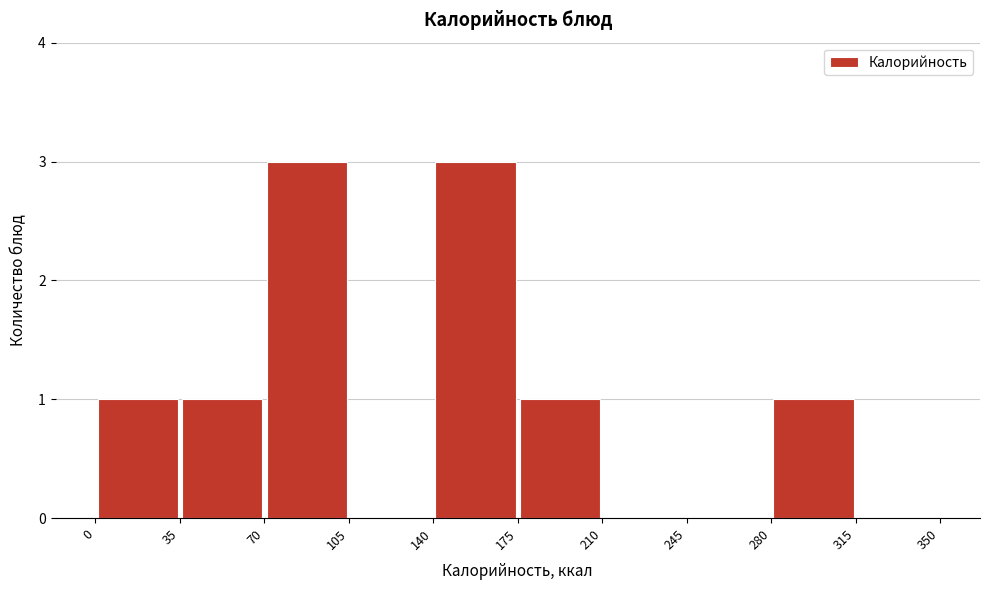

What is the height of the bar covering 175 to 210 on the x-axis? The values are not printed on the chart, so give them approximately, as read against the axis.

1